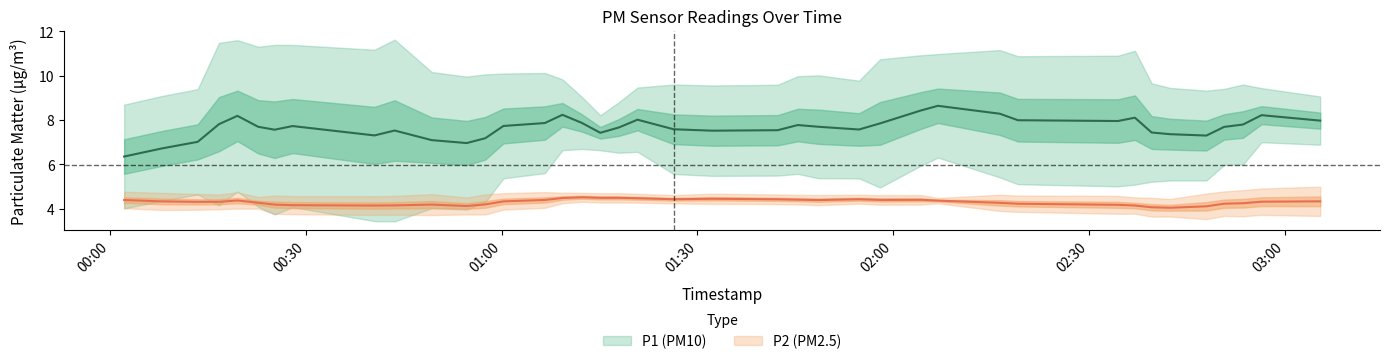

Does the chart have visible grid lines?

No